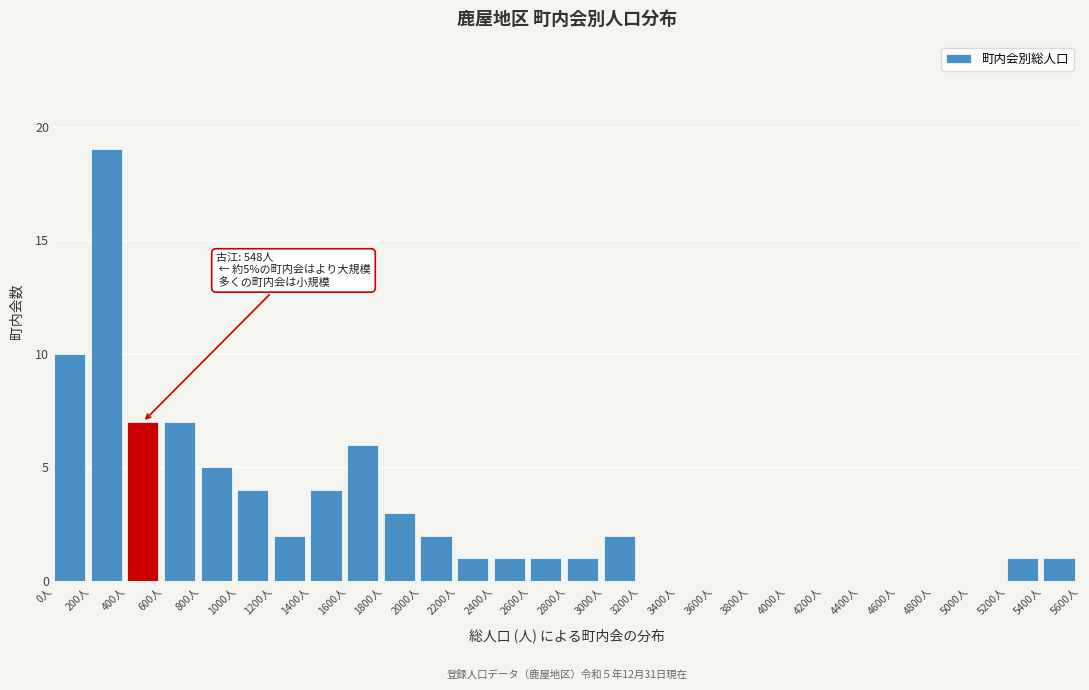

Over which range of the x-axis is the bar tallest?

200 to 400